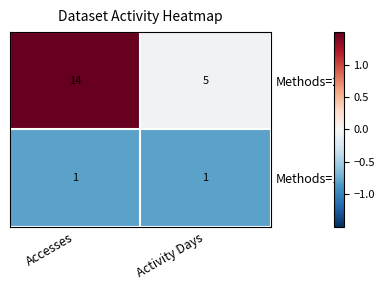

At which label does Methods=2 reach its peak?

Accesses